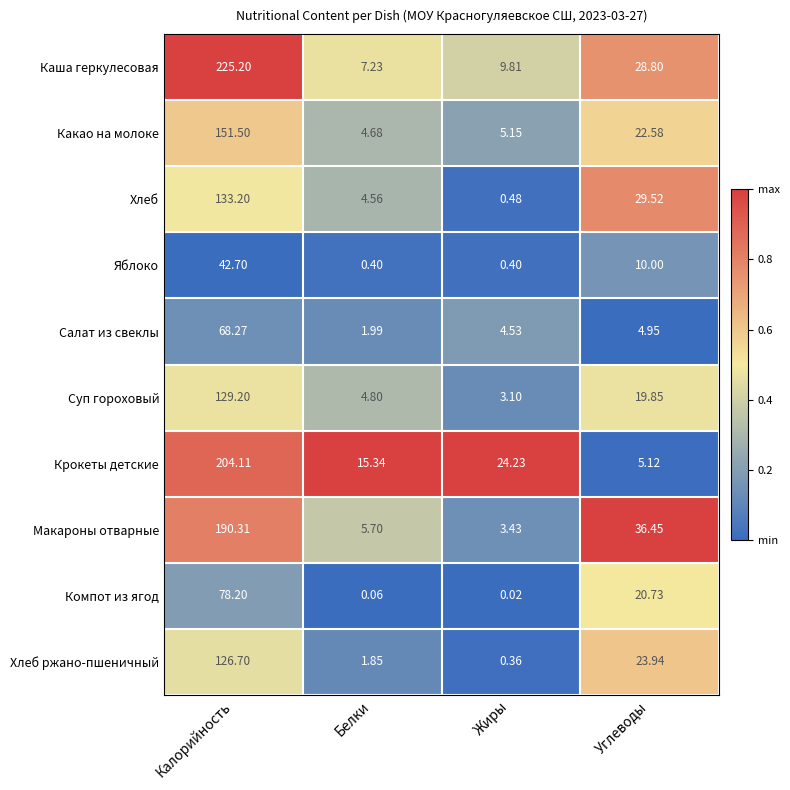

Rank the categories by Макароны отварные value from lowest to highest.

Жиры, Белки, Углеводы, Калорийность